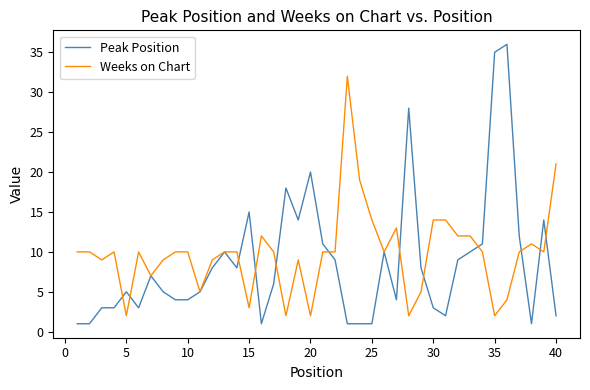

Count the number of data series in this chart.

2